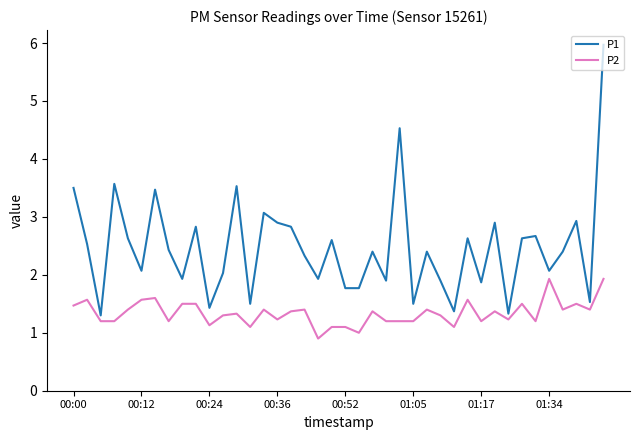

Which series has the largest range (max minus min)?

P1